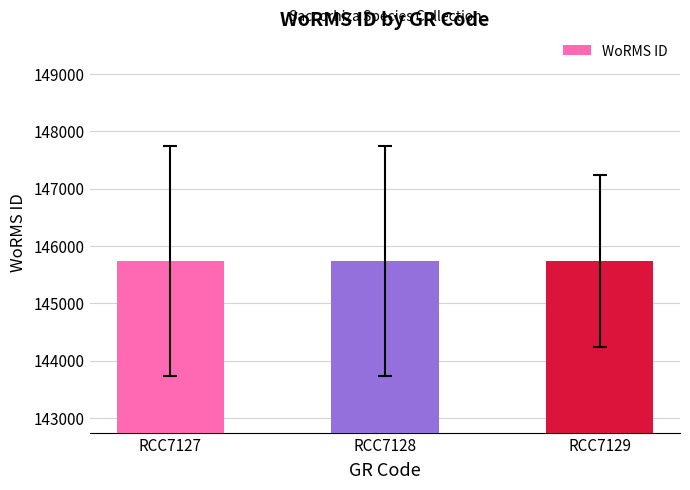

Is it true that the value at RCC7129 is 74200?

False